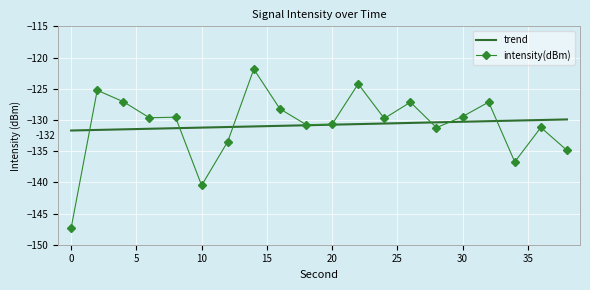

Which series has the widest spread of values?

intensity(dBm)